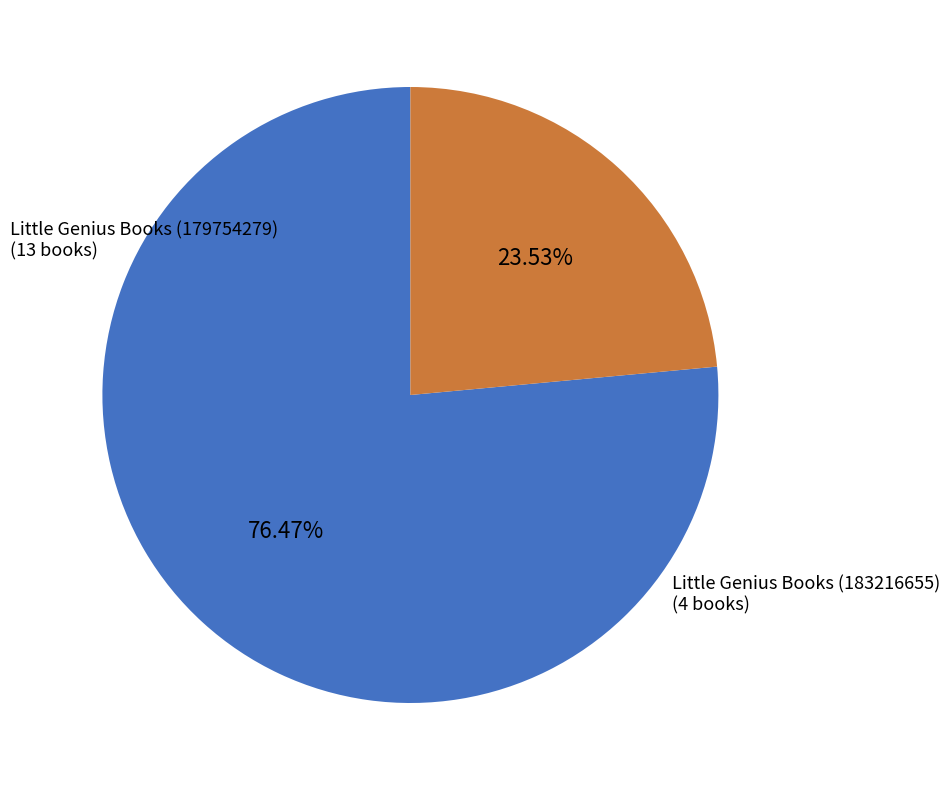

What is the smallest slice in the pie chart?

Little Genius Books (183216655)